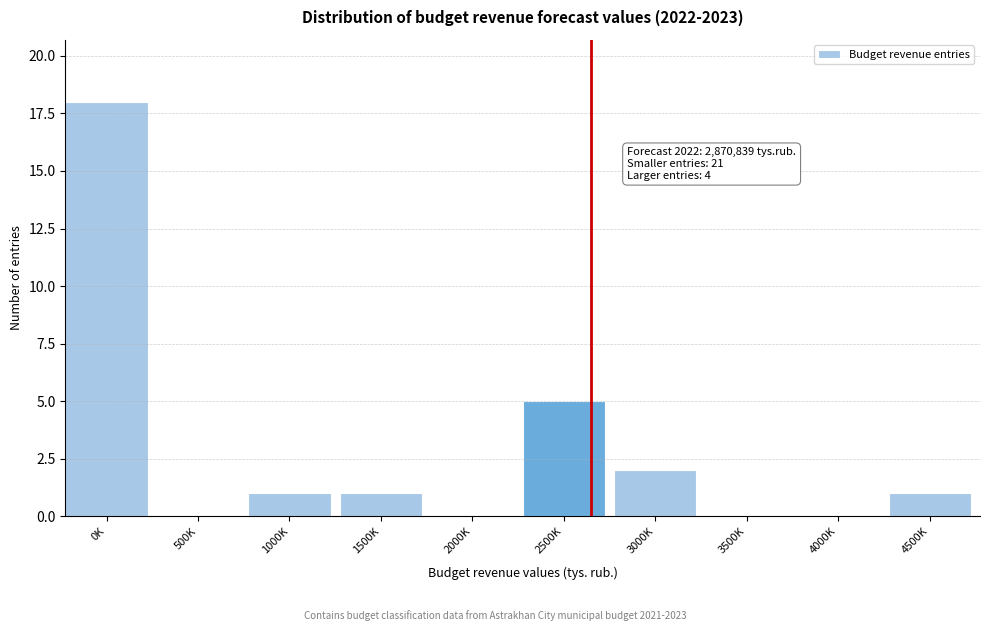

Reading left to right, extract all data points from this chart.

0K=18	500K=0	1000K=1	1500K=1	2000K=0	2500K=5	3000K=2	3500K=0	4000K=0	4500K=1